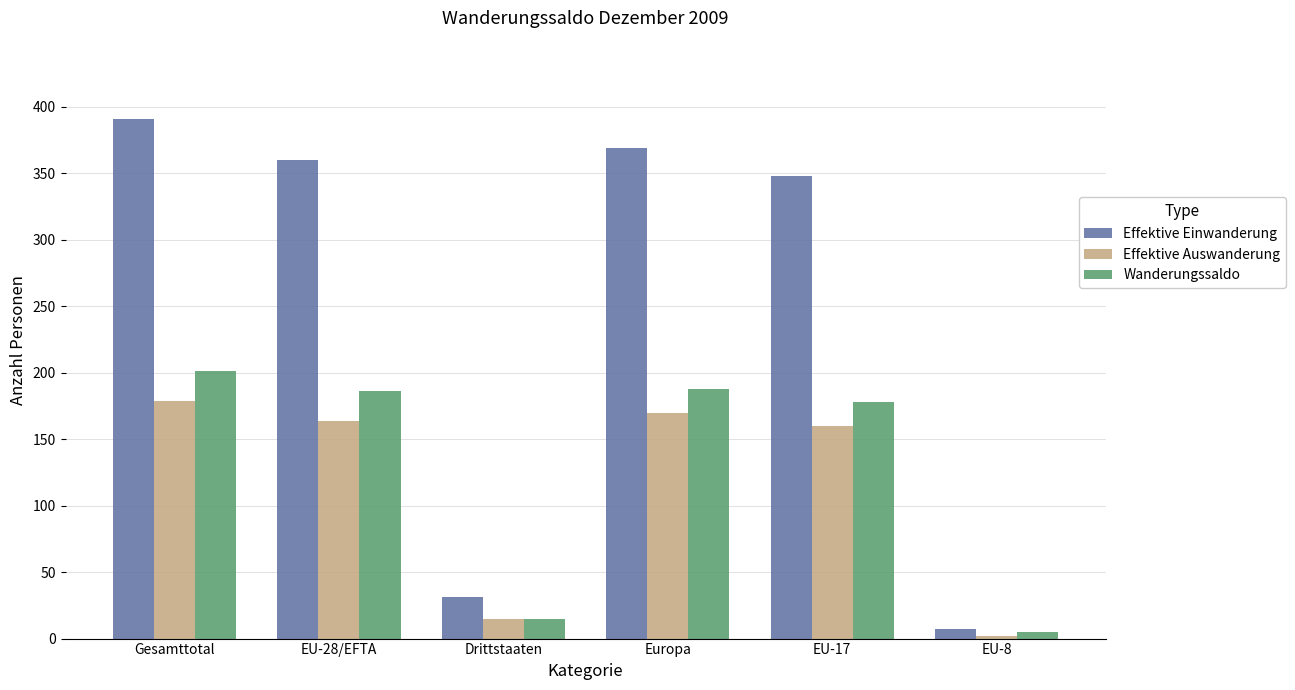

At which label is Effektive Auswanderung closest to 90?

EU-17